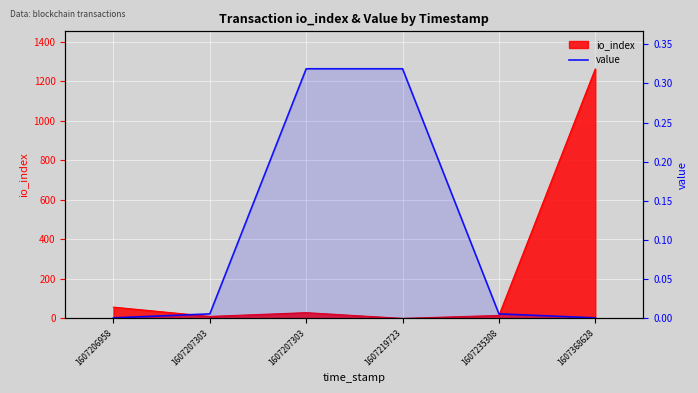

What is the average value?

0.1